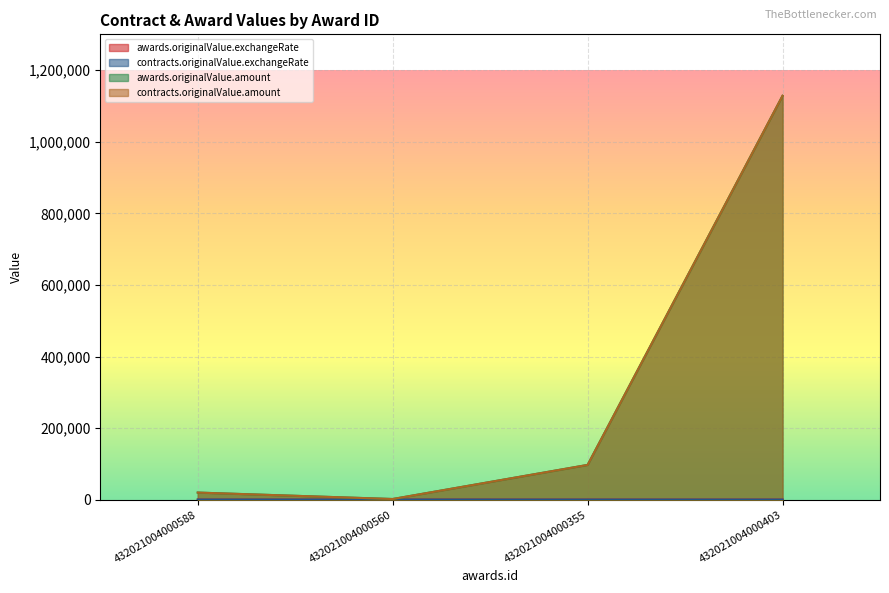

What is the difference between the second highest and minimum values in the contracts.originalValue.exchangeRate series?

14.1